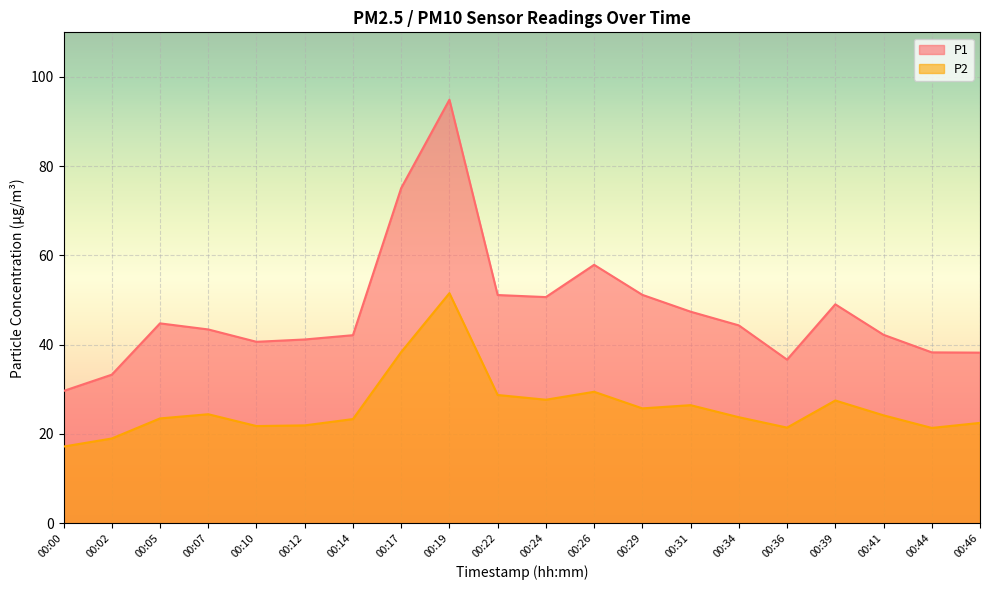

Between 00:26 and 00:36, which series saw the biggest shift?

P1